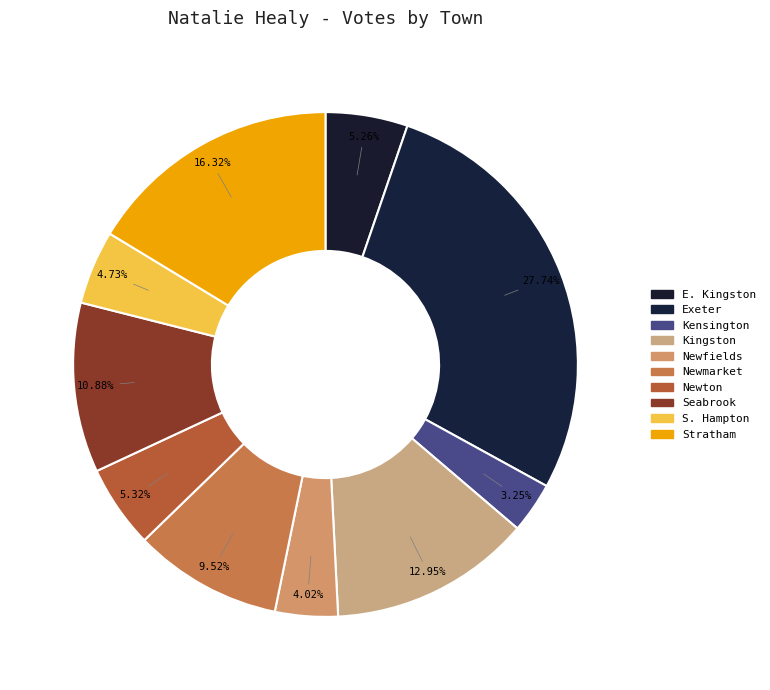

What is the ratio of the value at Seabrook to the value at Newfields?

2.7